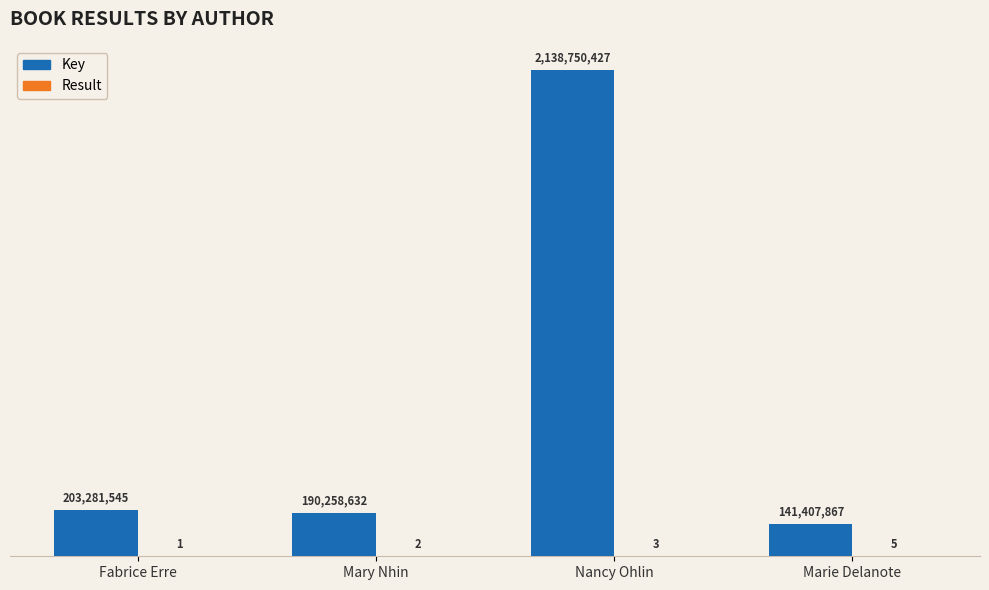

Rank the series at Marie Delanote from highest to lowest value.

Key, Result